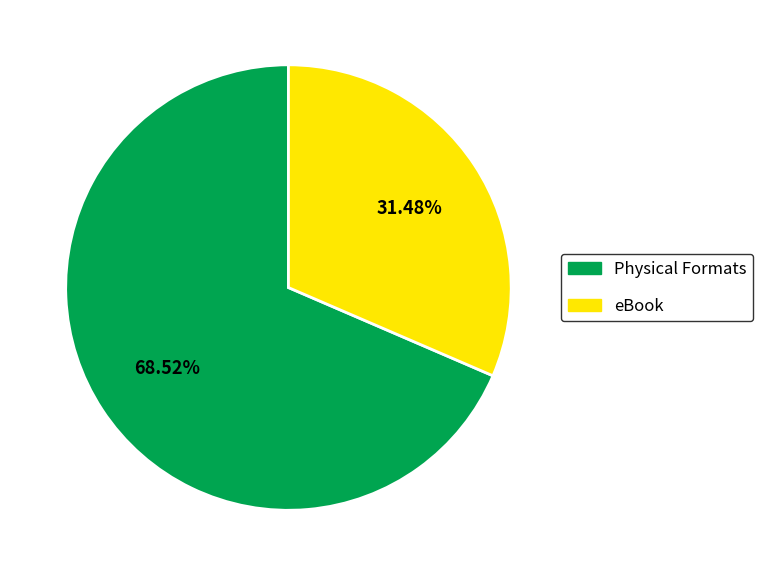

Combined, do Physical Formats and eBook account for over 50%?

Yes